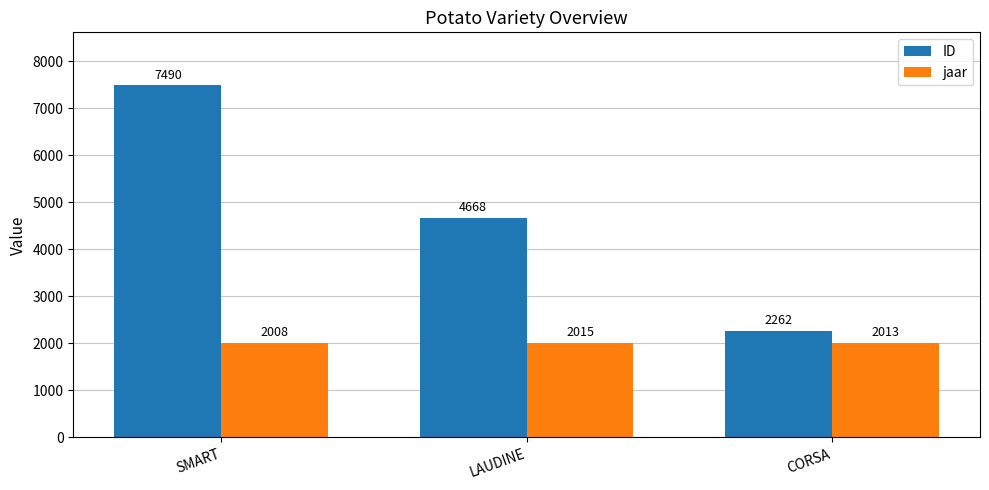

Is it true that jaar equals 2013 at CORSA?

True